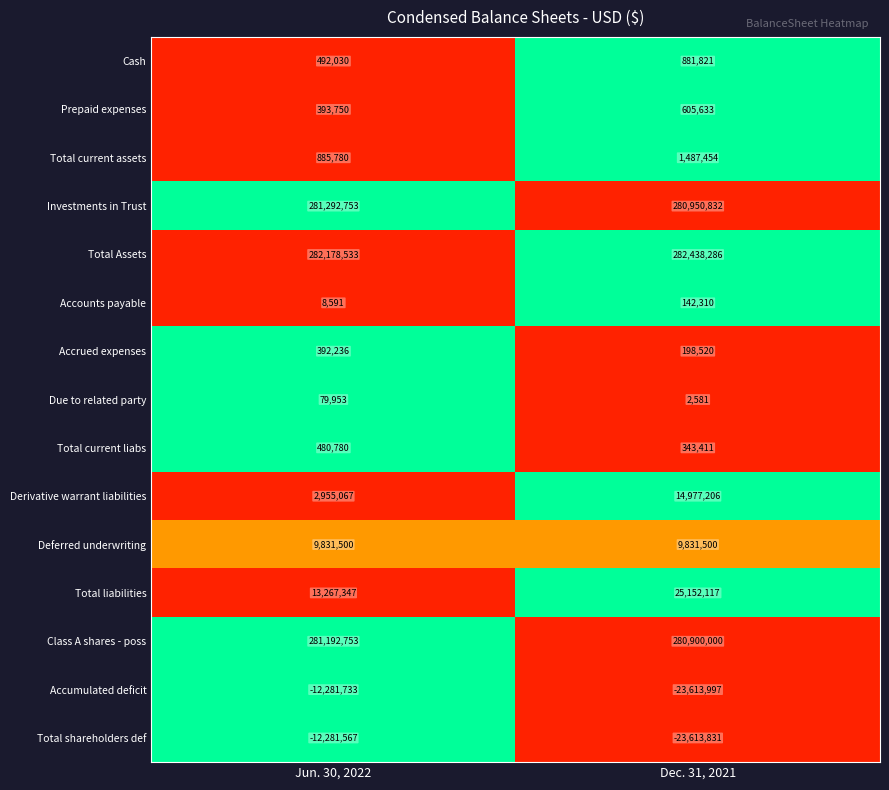

What is the difference between the Accumulated deficit values at Dec. 31, 2021 and Jun. 30, 2022?

11332264